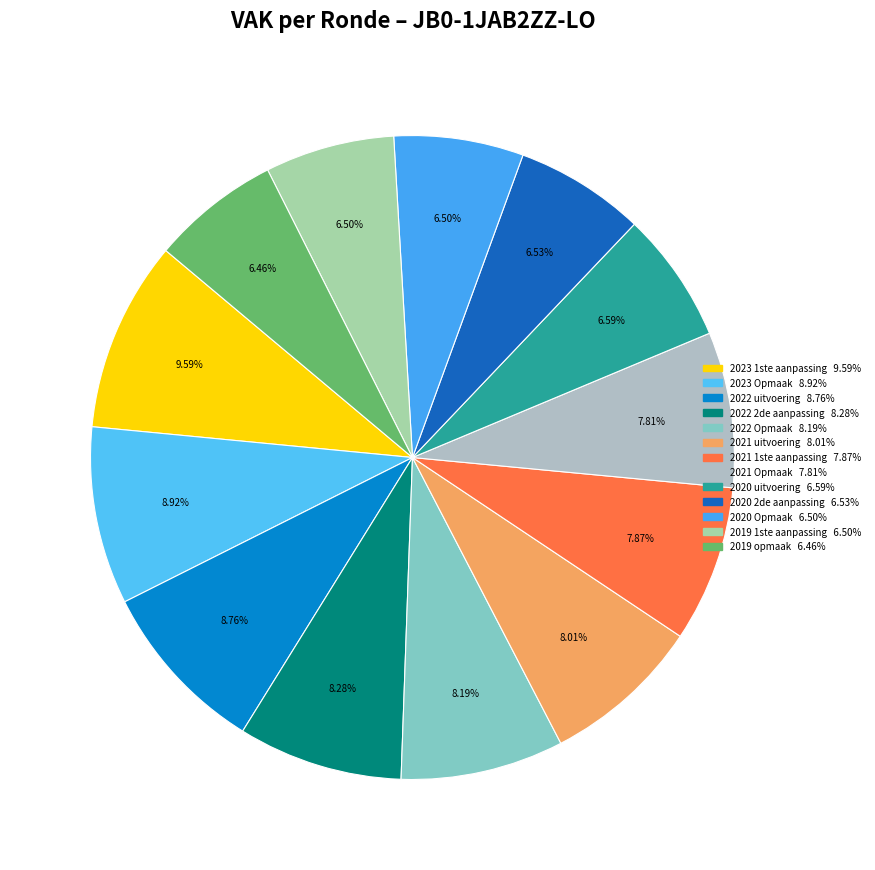

Which category has the smallest portion of the pie?

2019 opmaak